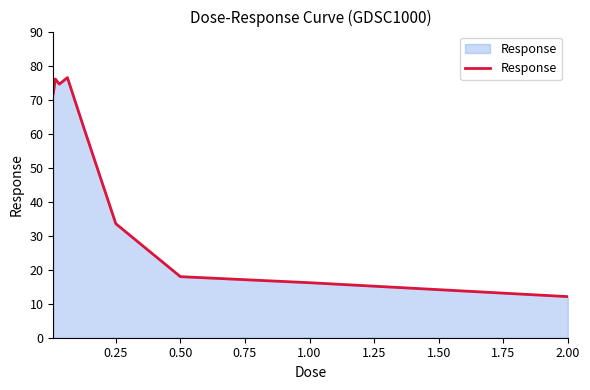

What is the difference between the maximum and minimum values?

64.4